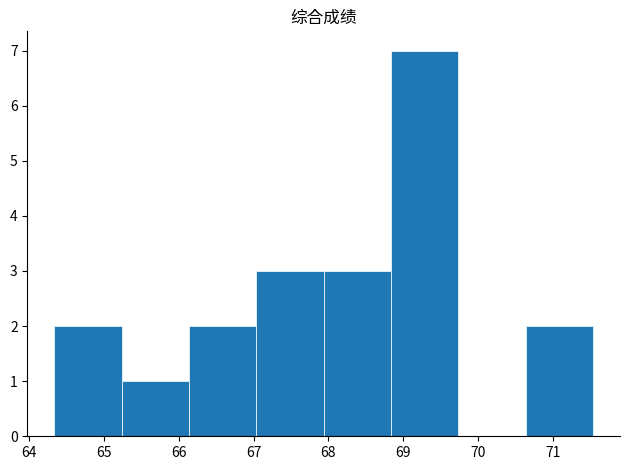

How tall is the bar that spans 64.3 to 65.2 on the x-axis? Neither the bar edges nor the heights are printed on the chart, so give them approximately, as read against the axes.

2